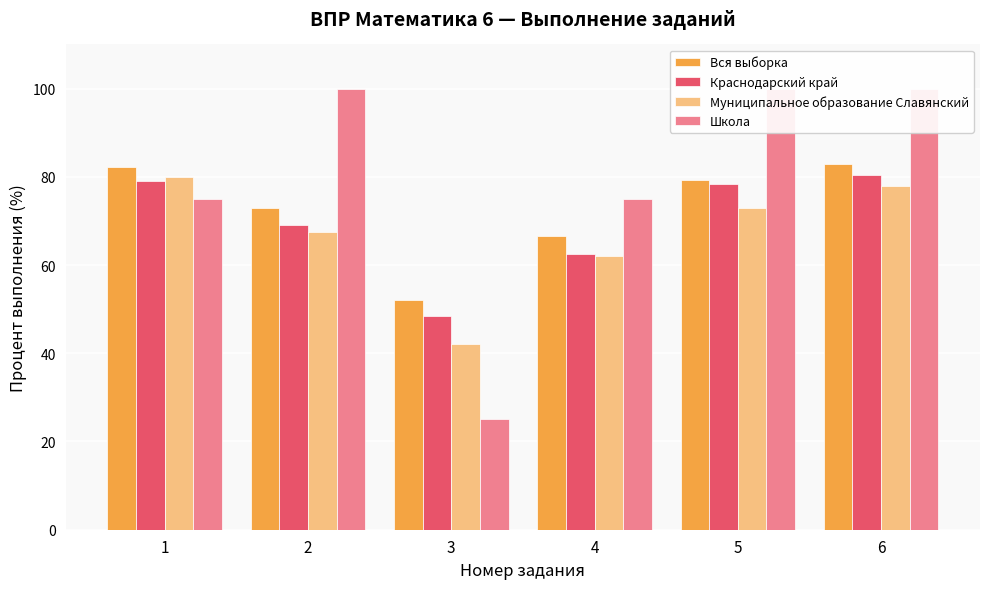

What is the value of the Школа bar at the 2nd from the left?

100.0